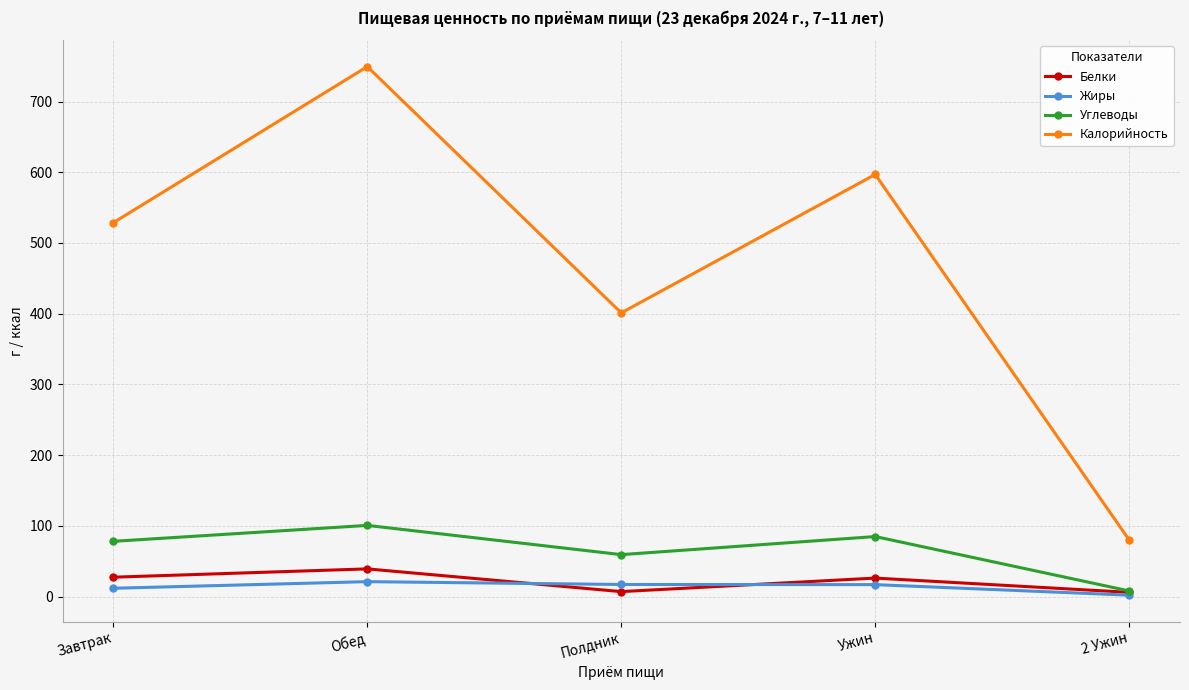

At how many categories does at least one series exceed 112?

4